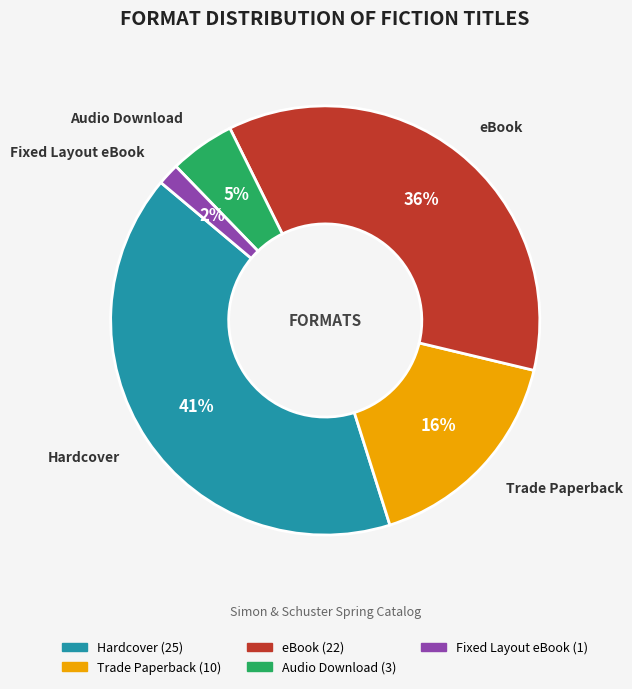

Combined, do Hardcover and eBook account for over 50%?

Yes